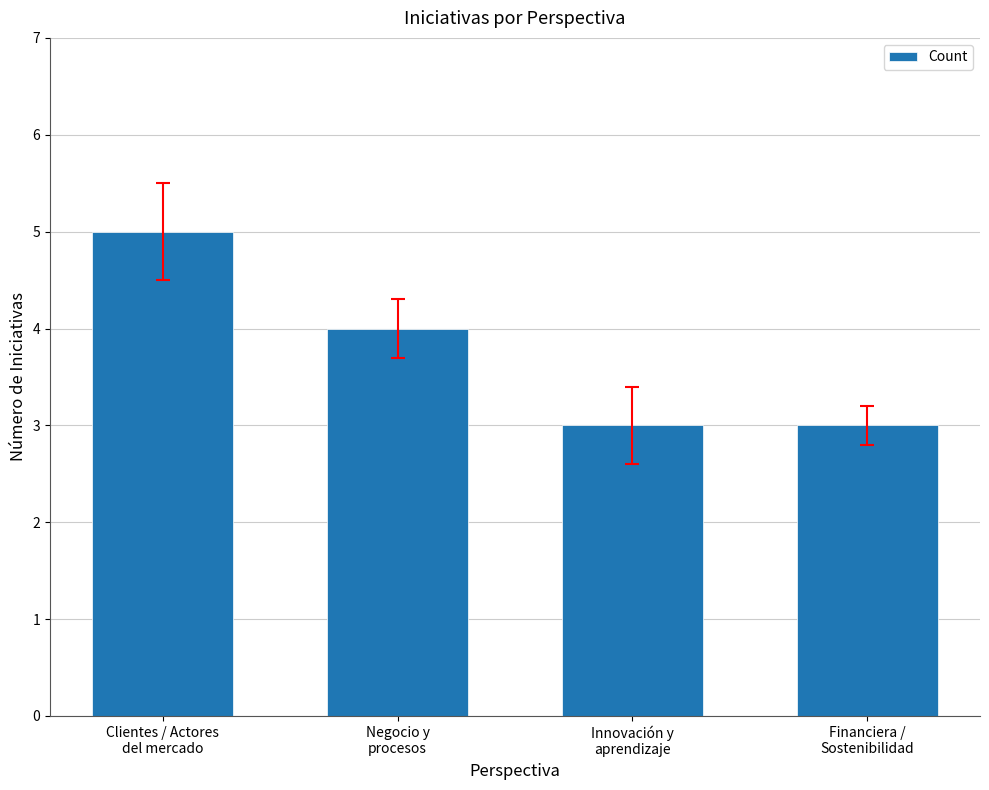

What position from the left is Innovación y
aprendizaje?

3